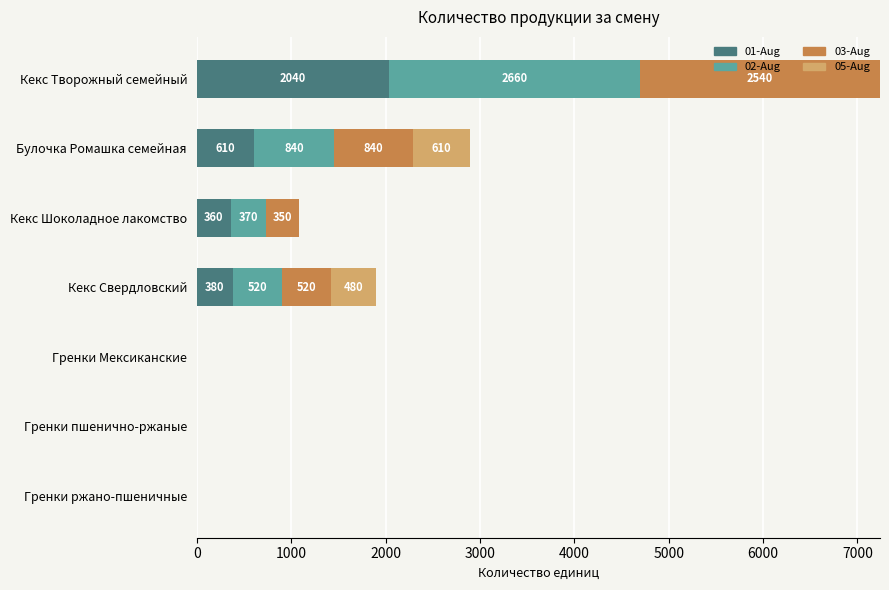

What is the sum of the 01-Aug values at Кекс Свердловский and Кекс Шоколадное лакомство?

740